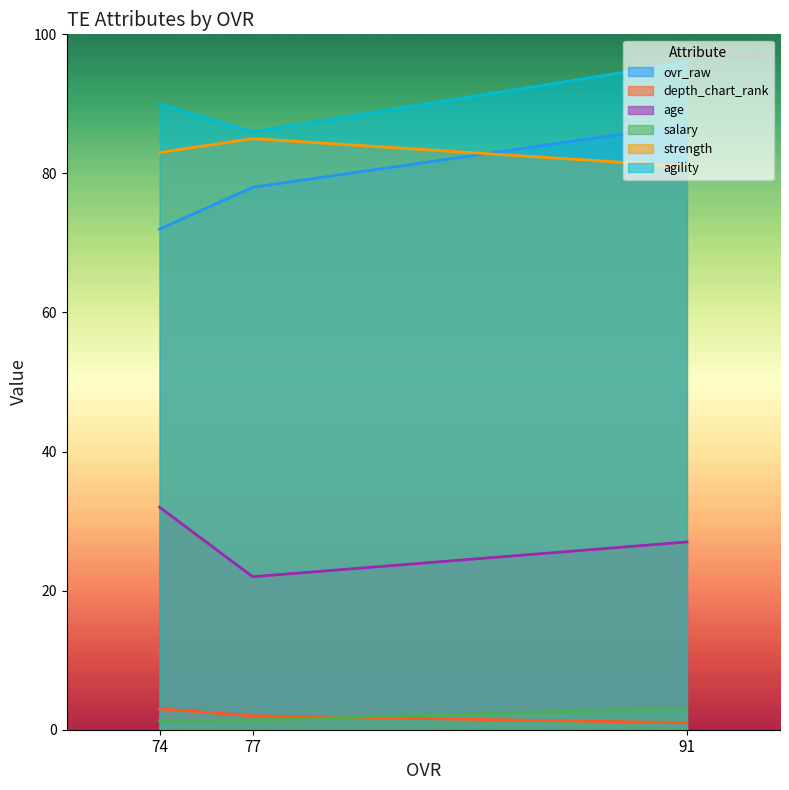

Is it true that agility equals 30.9 at 91?

False